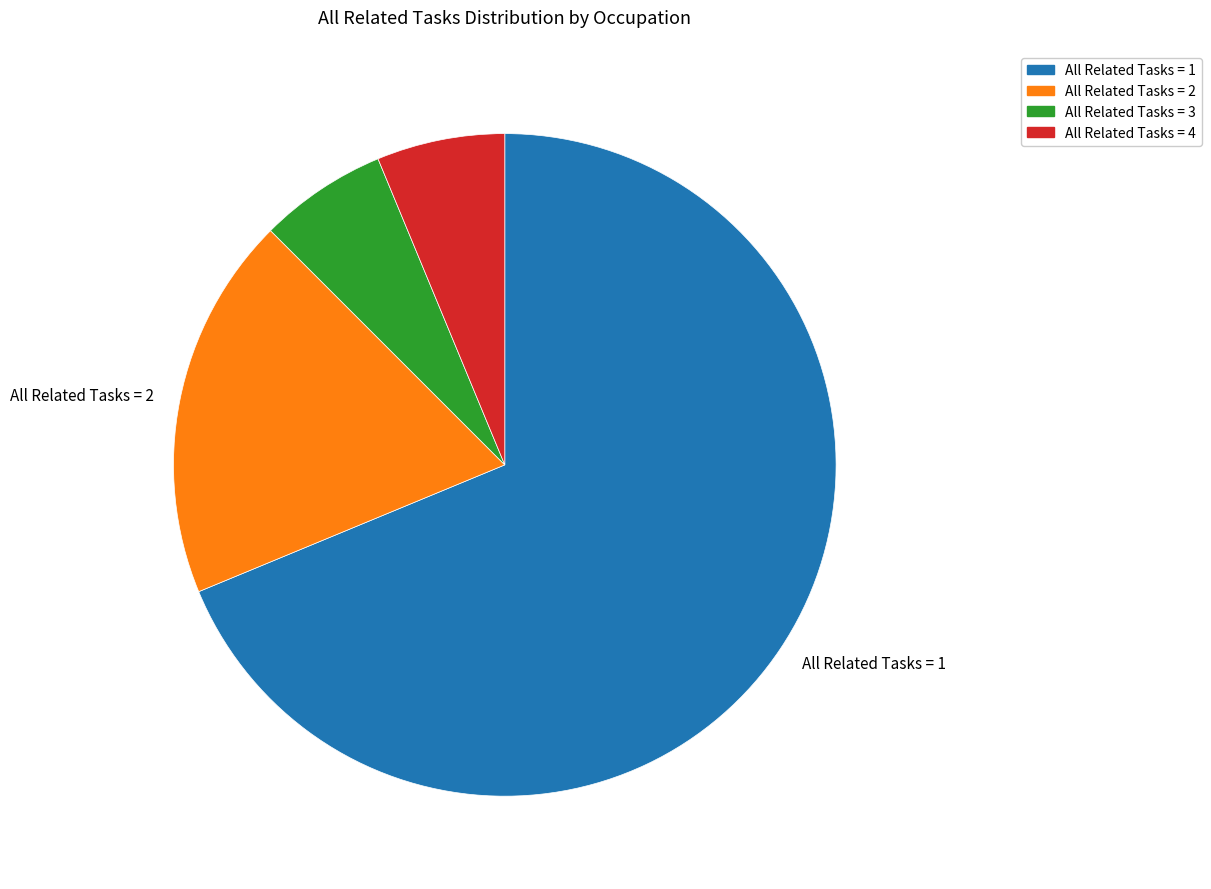

Is there any slice that represents more than half of the pie?

Yes